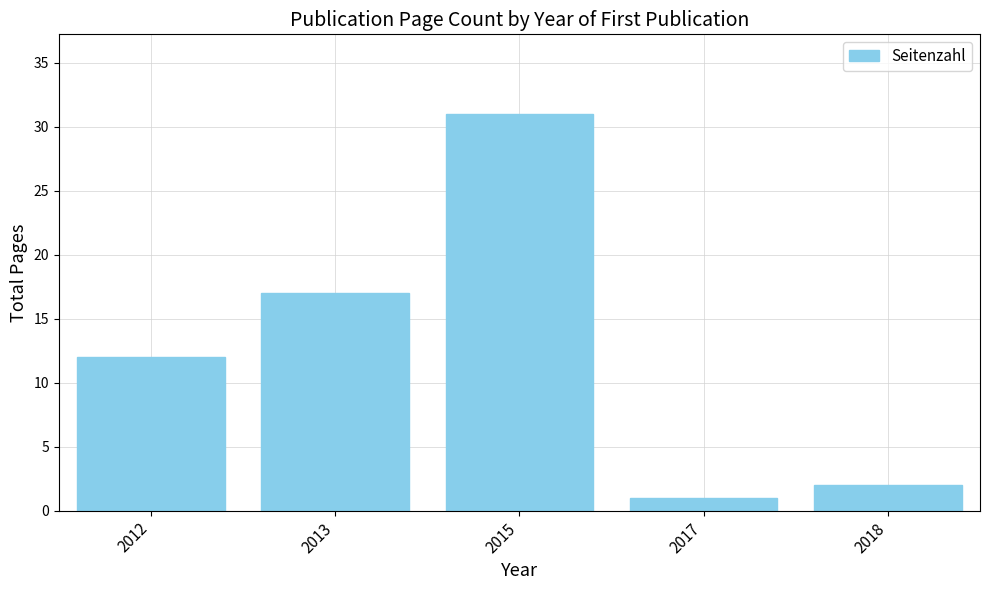

What is the average value?

13